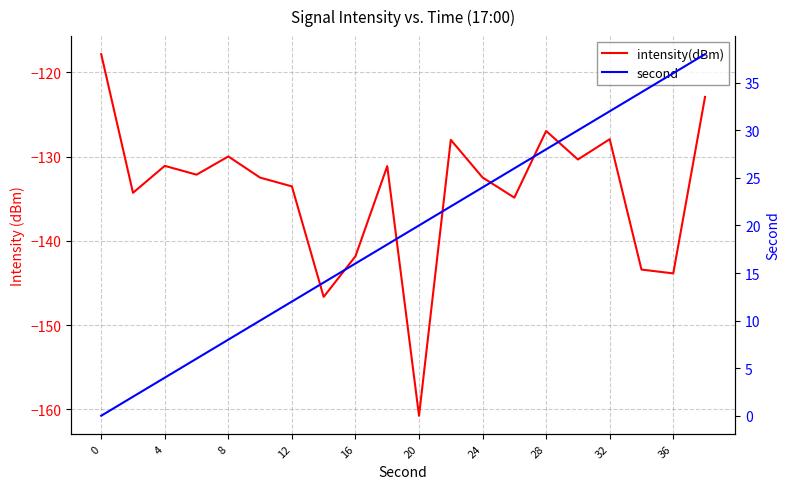

True or false: intensity(dBm) has a value of -222.1 at 17.

False